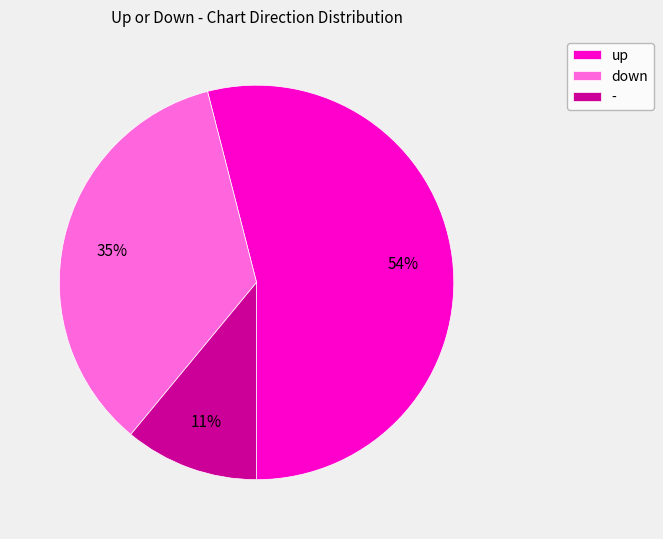

Does any single category account for the majority?

Yes